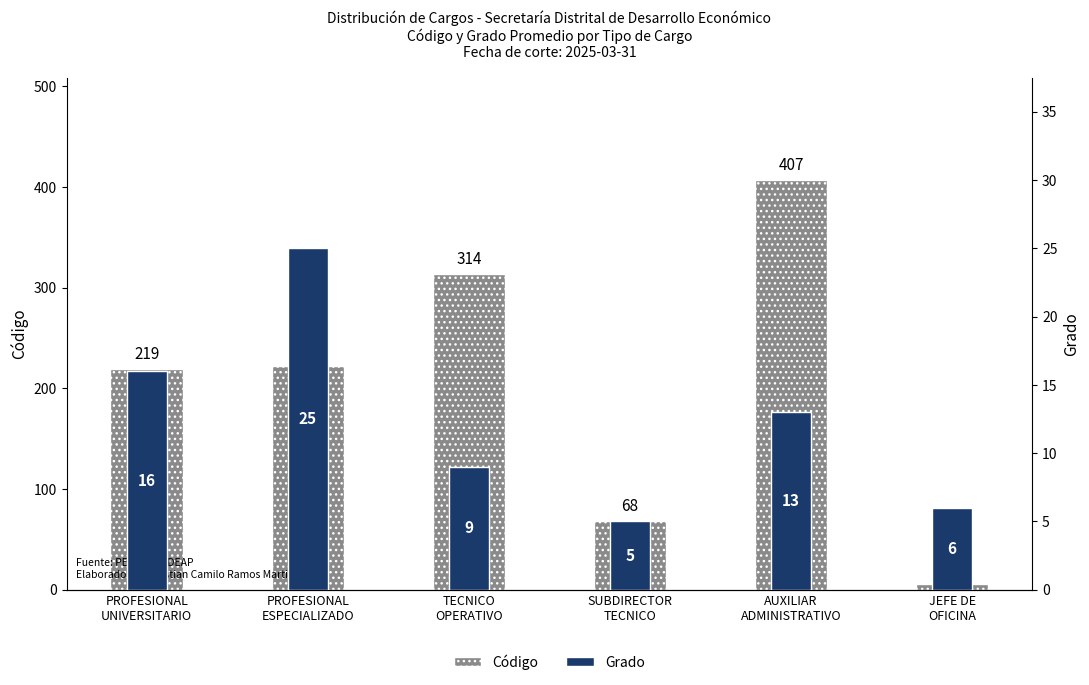

Between PROFESIONAL
UNIVERSITARIO and AUXILIAR
ADMINISTRATIVO, which series saw the biggest shift?

Código